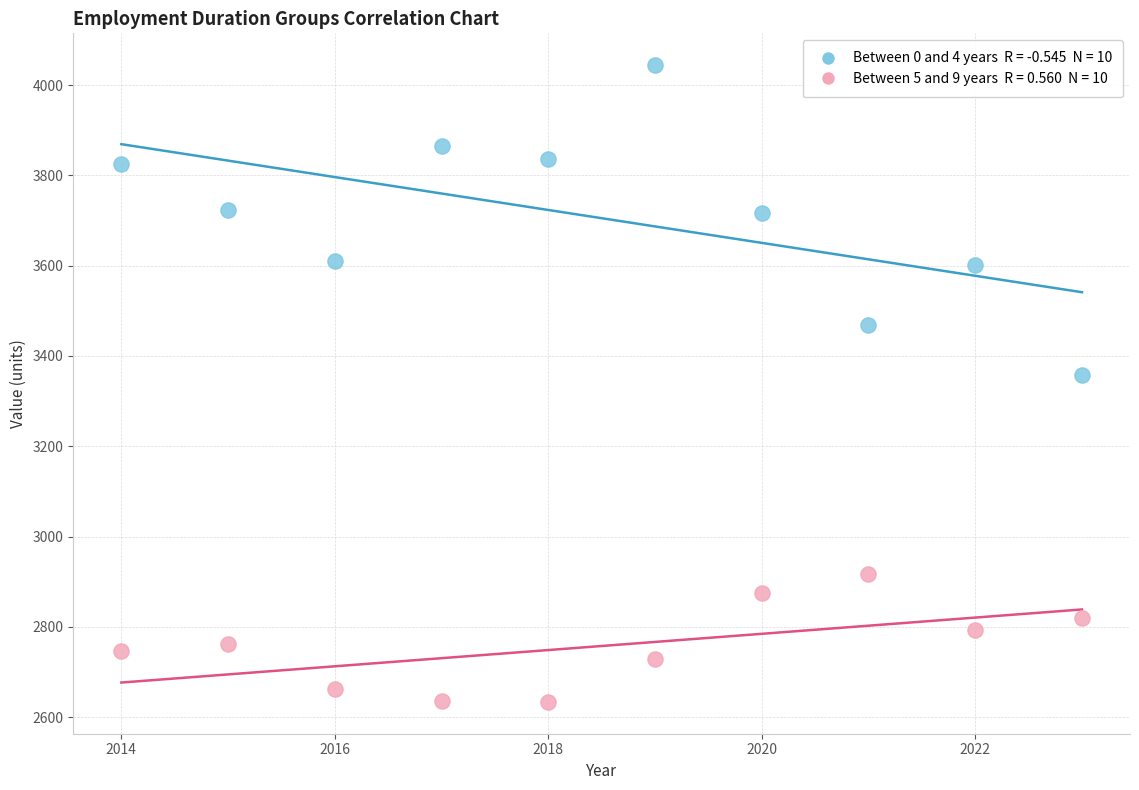

Across all series, what Y value is closest to 3338?

3358.2